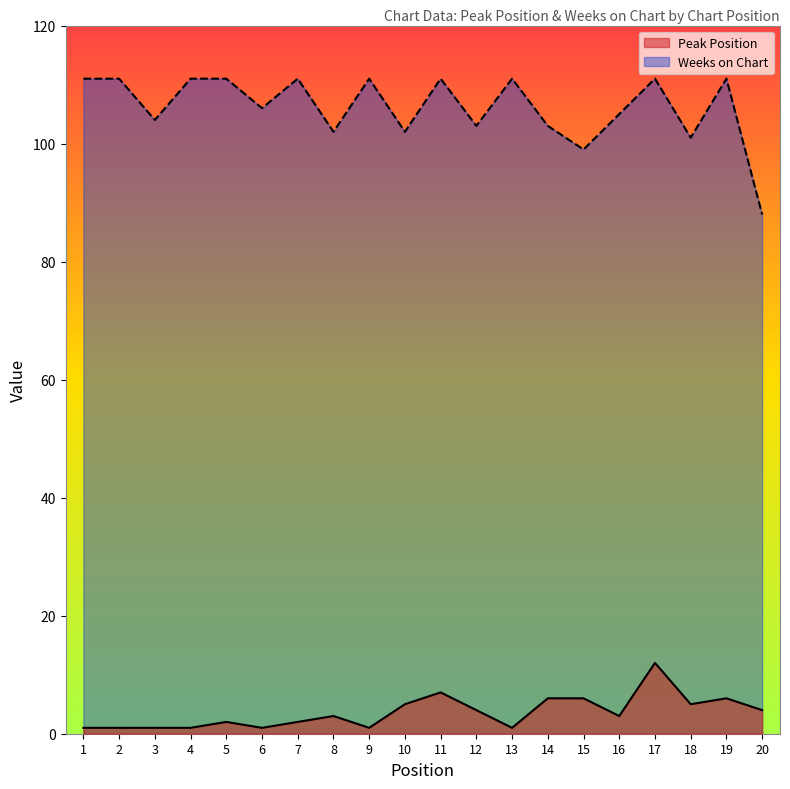

The value of Weeks on Chart at 11 is 31. True or false?

False